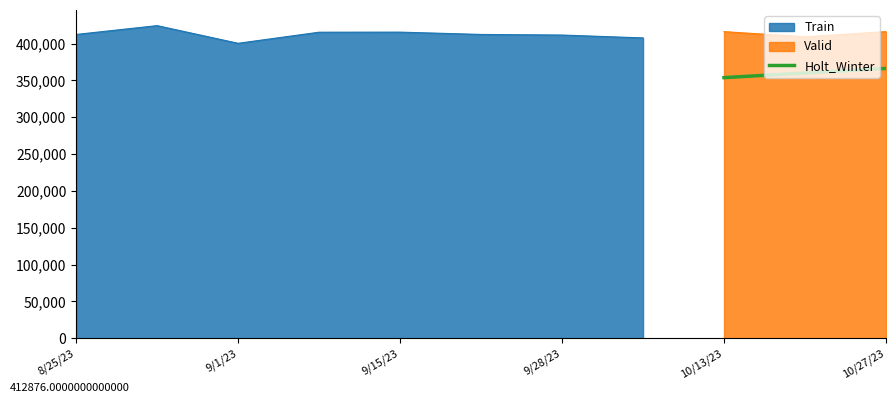

What is the highest value of the Holt_Winter series?

366322.9